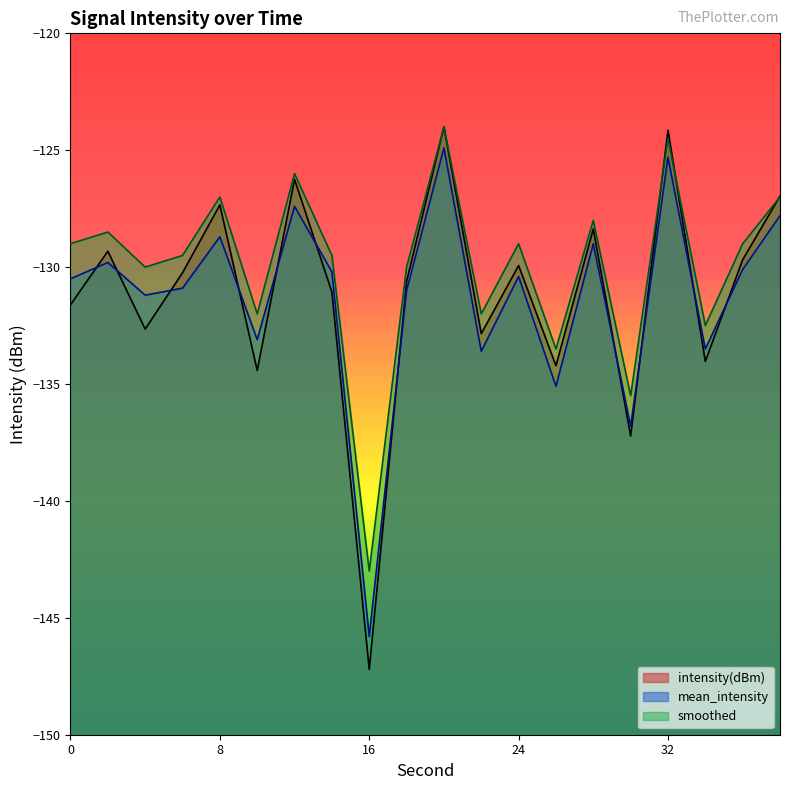

The value of intensity(dBm) at 24 is -129.9. True or false?

True